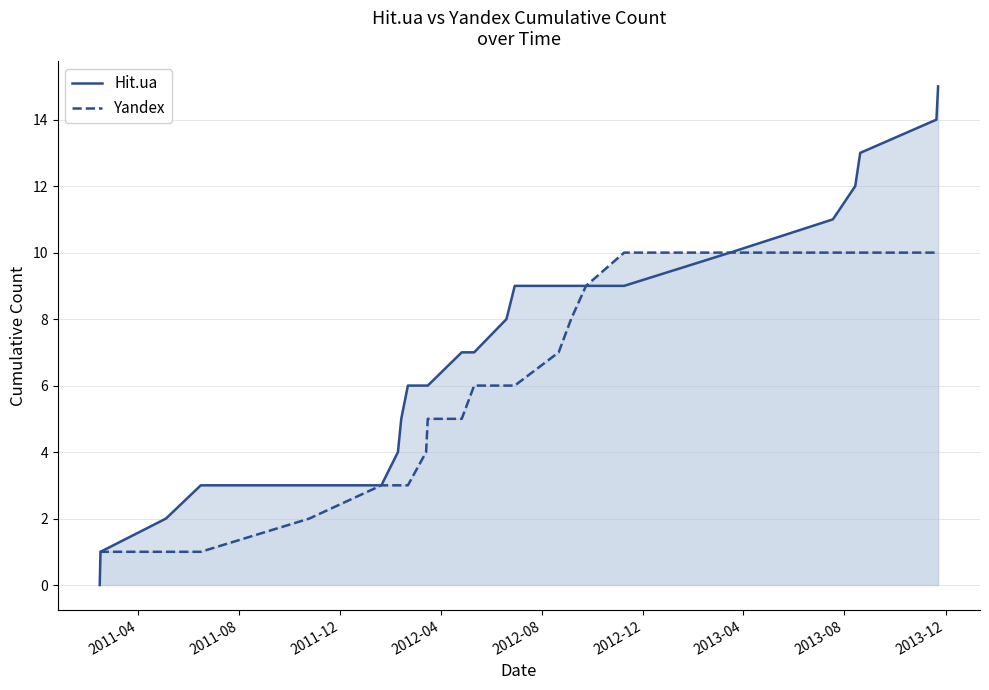

True or false: Yandex and Hit.ua intersect in this chart.

False